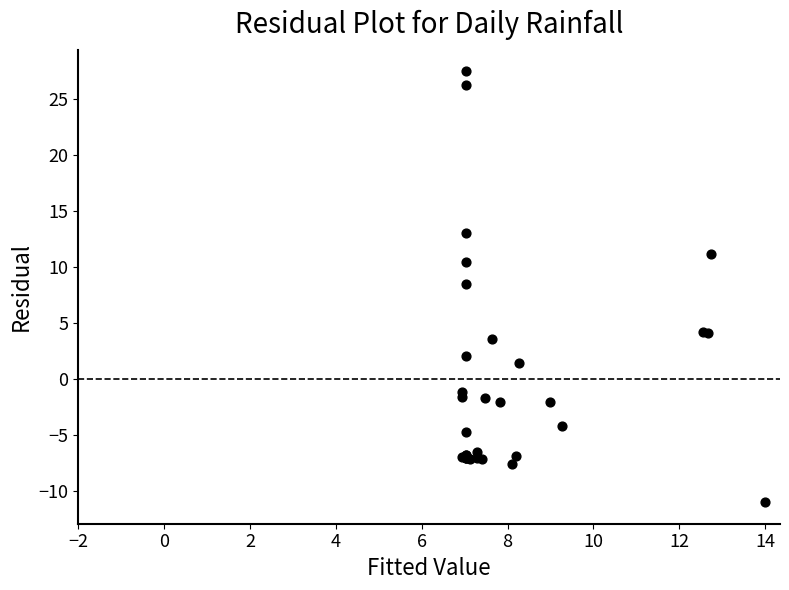

What Y value in the scatter plot is closest to 8?

8.5